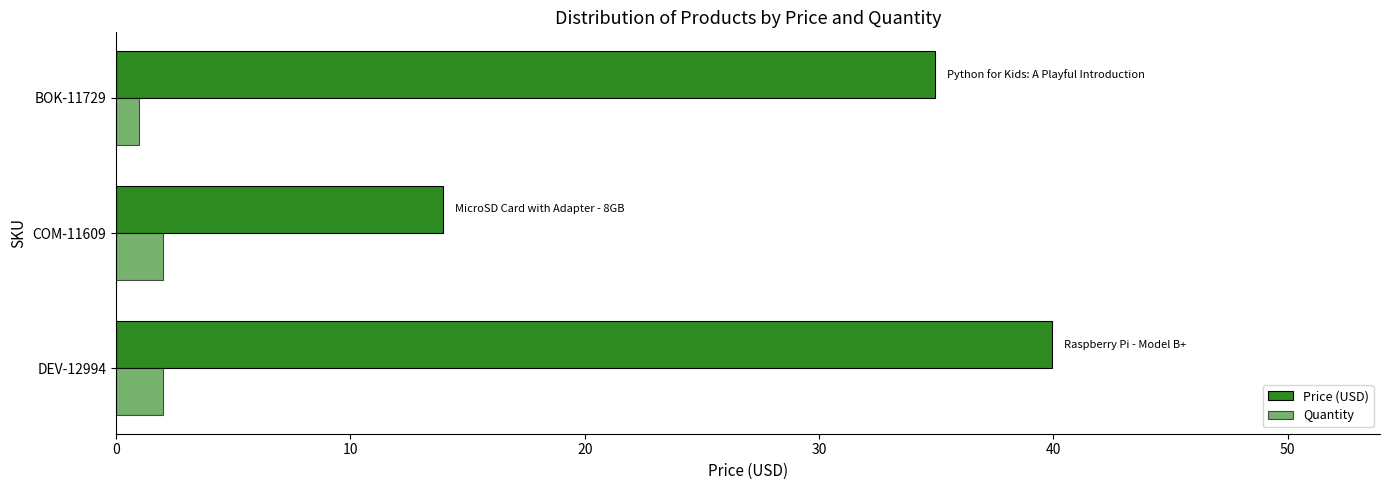

What is the maximum value for Price (USD)?

40.0